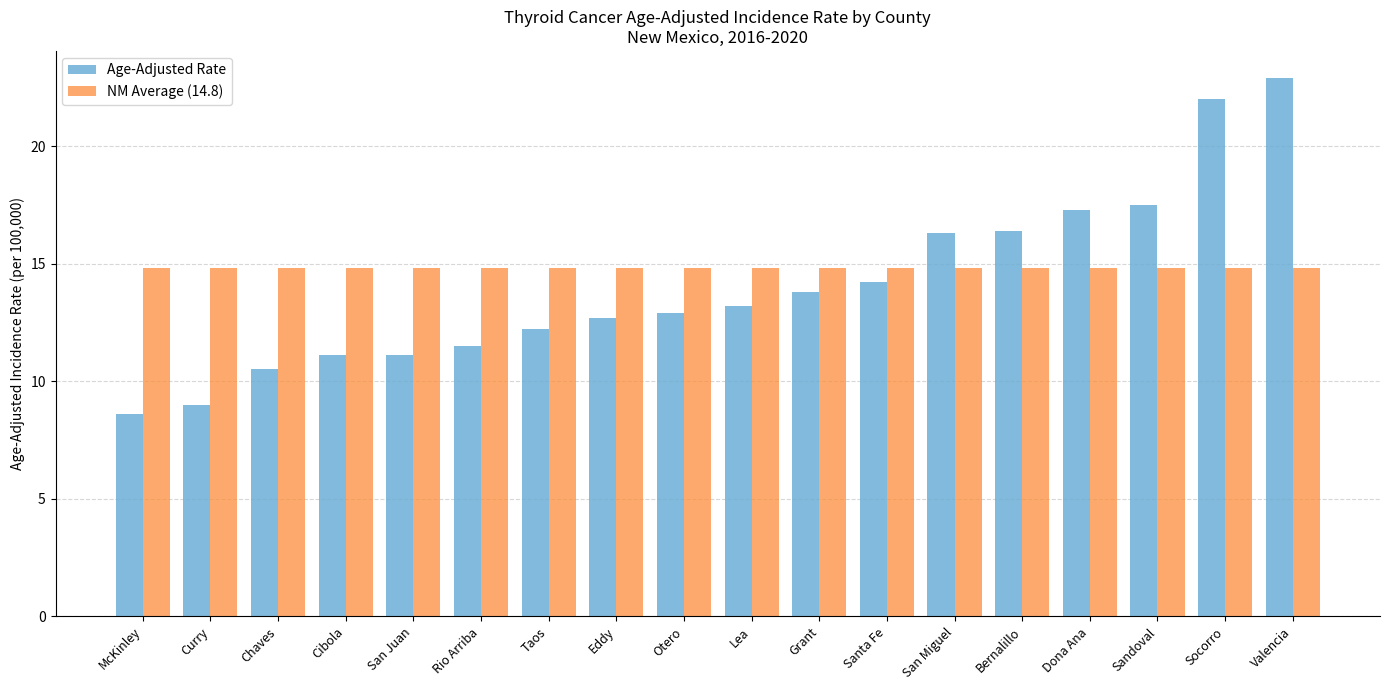

Rank the series by their maximum value, from lowest to highest.

NM Average (14.8), Age-Adjusted Rate